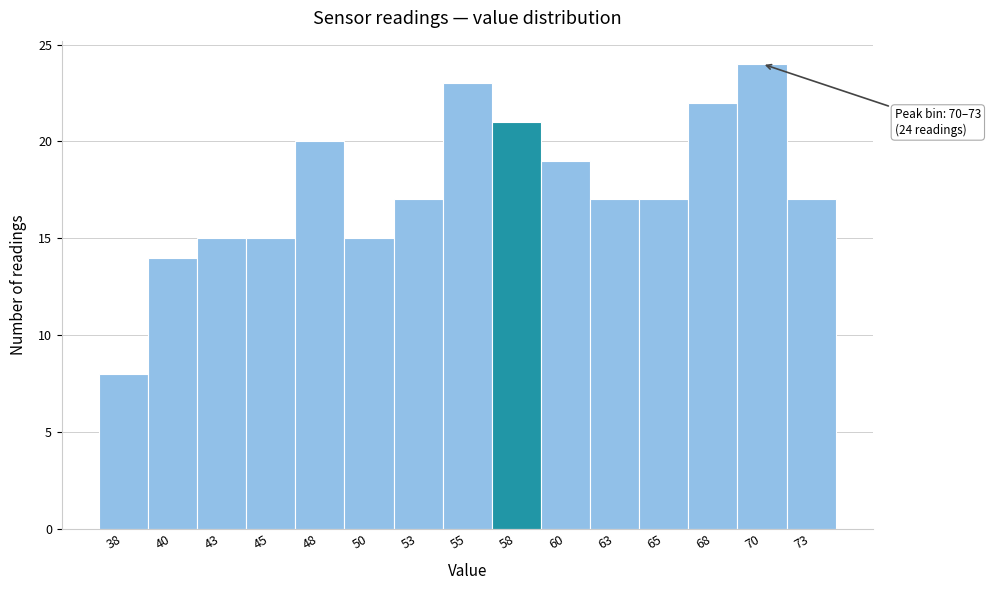

Reading right to left, transcribe all the data shown in this chart.

73=17	70=24	68=22	65=17	63=17	60=19	58=21	55=23	53=17	50=15	48=20	45=15	43=15	40=14	38=8